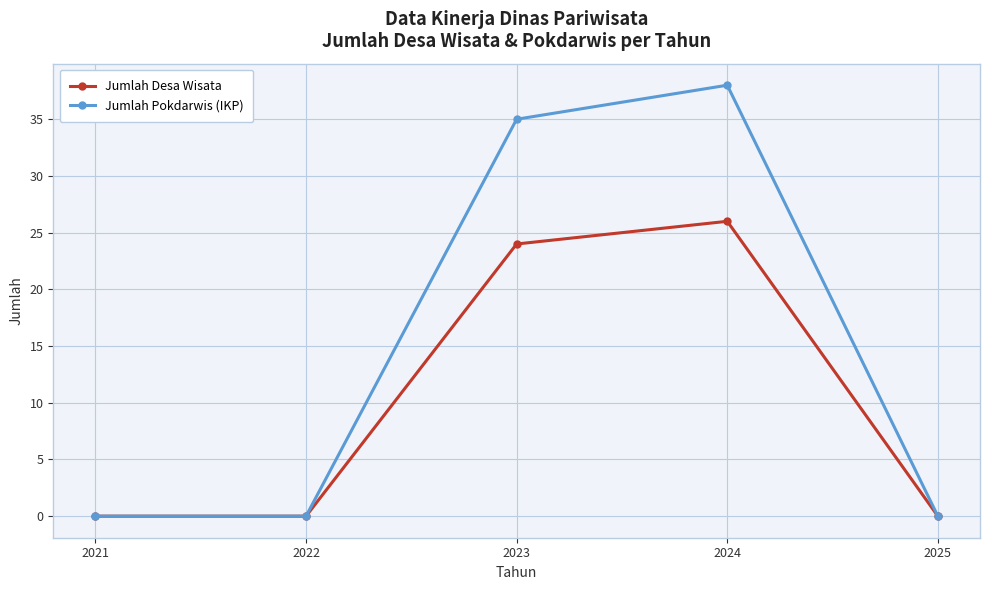

Which category has the highest value in the Jumlah Pokdarwis (IKP) series?

2024